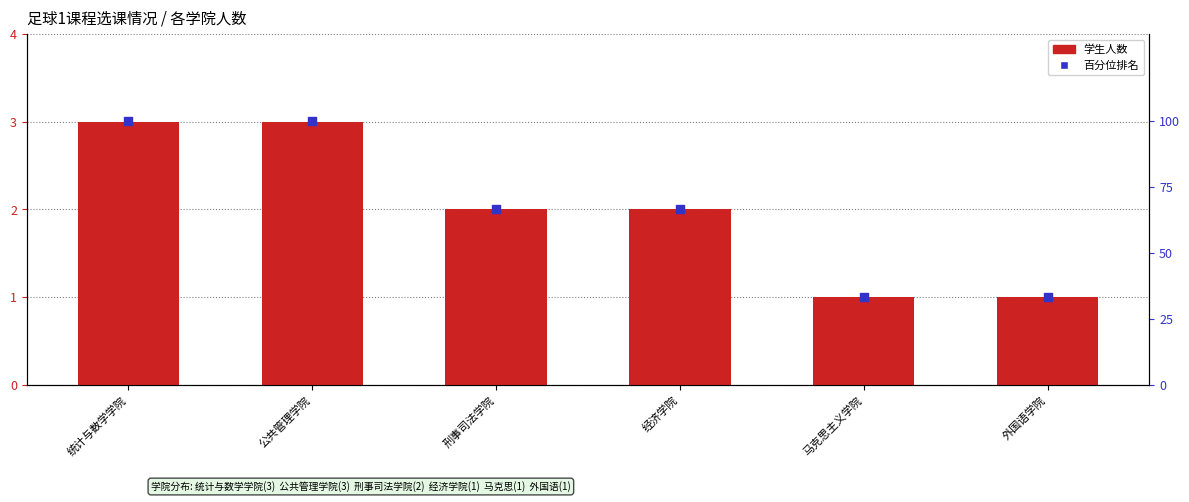

Which series has the largest Y range (max minus min)?

百分位排名